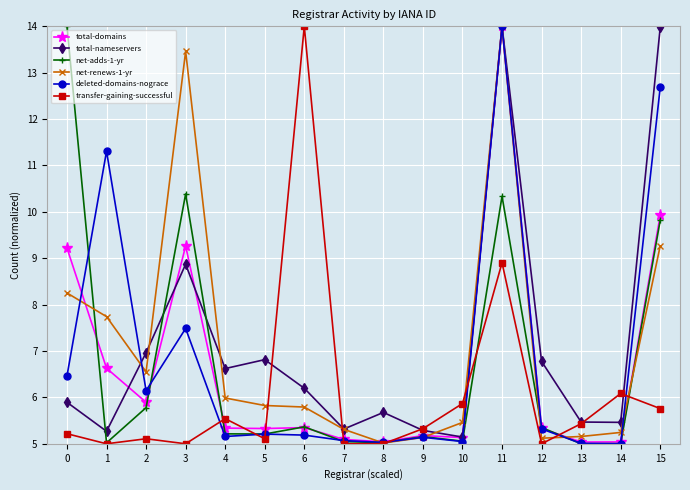

At which category does transfer-gaining-successful reach its first local peak?

2